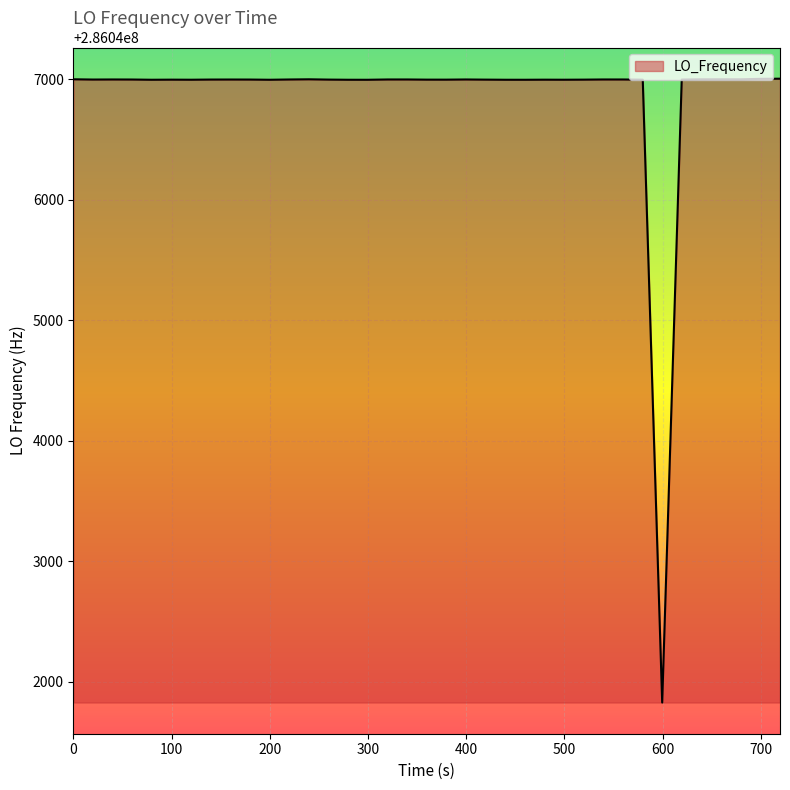

How many values are below 286046998?

18